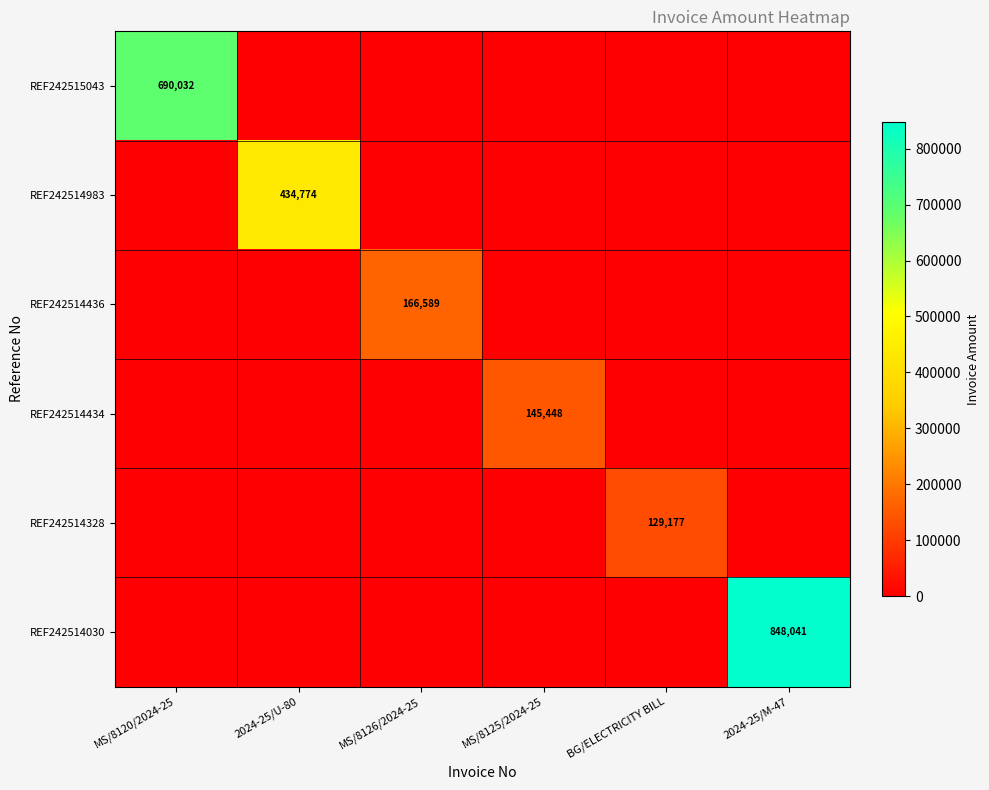

At 2024-25/U-80, list the series in order from largest to smallest.

REF242514983, REF242515043, REF242514436, REF242514434, REF242514328, REF242514030